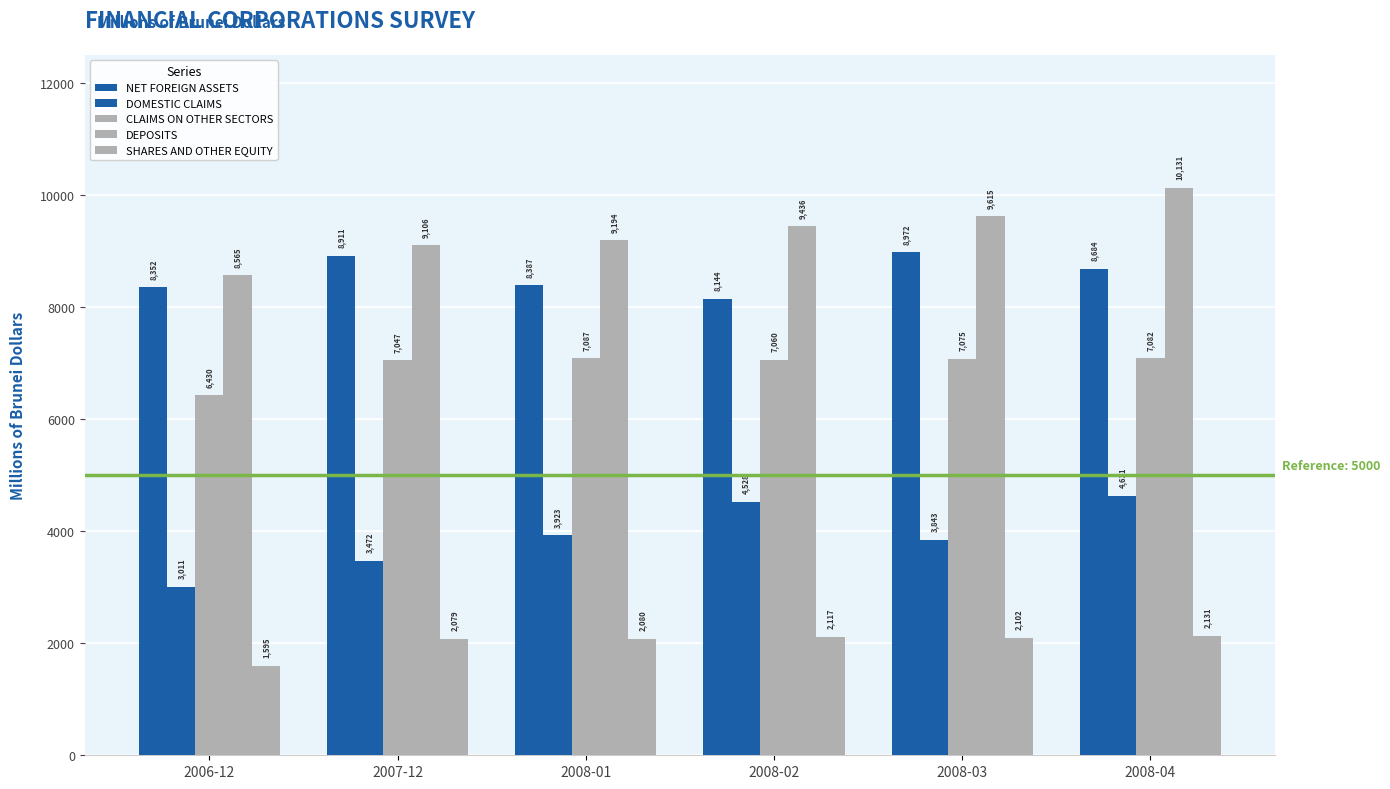

Reading left to right, list all the values displayed in this chart.

NET FOREIGN ASSETS: 2006-12=8351.6	2007-12=8911.3	2008-01=8387.4	2008-02=8144.0	2008-03=8971.9	2008-04=8683.7
DOMESTIC CLAIMS: 2006-12=3010.8	2007-12=3471.7	2008-01=3923.4	2008-02=4528.5	2008-03=3843.3	2008-04=4630.9
CLAIMS ON OTHER SECTORS: 2006-12=6429.8	2007-12=7047.2	2008-01=7087.1	2008-02=7060.3	2008-03=7075.2	2008-04=7082.3
DEPOSITS: 2006-12=8564.7	2007-12=9105.6	2008-01=9193.6	2008-02=9436.5	2008-03=9614.6	2008-04=10131.5
SHARES AND OTHER EQUITY: 2006-12=1595.2	2007-12=2078.5	2008-01=2080.4	2008-02=2116.8	2008-03=2101.6	2008-04=2131.2